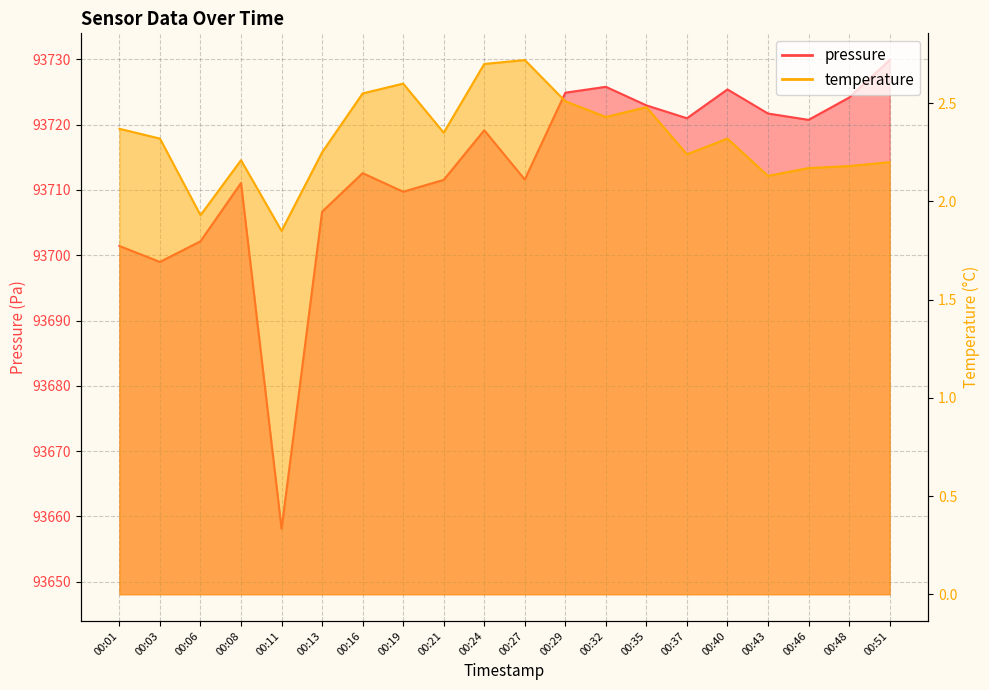

The value of temperature at 00:13 is 2.2. True or false?

True